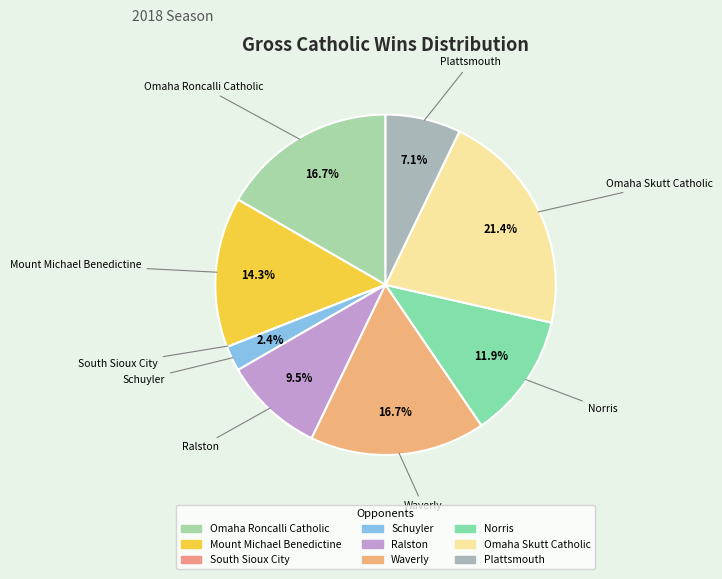

Does any single category account for the majority?

No